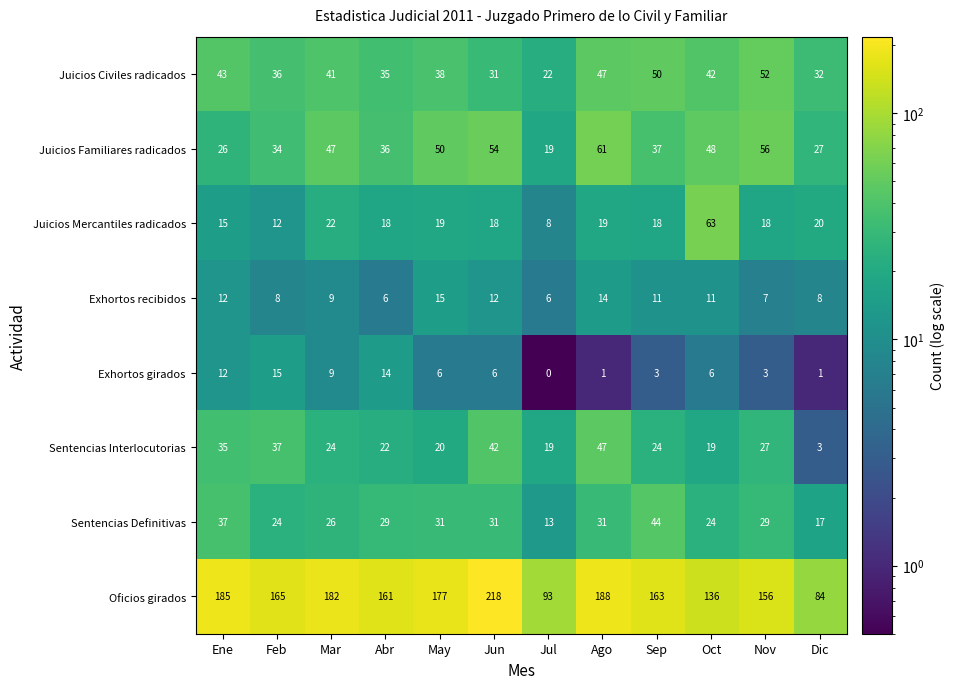

What is the total value across all series at Mar?

360